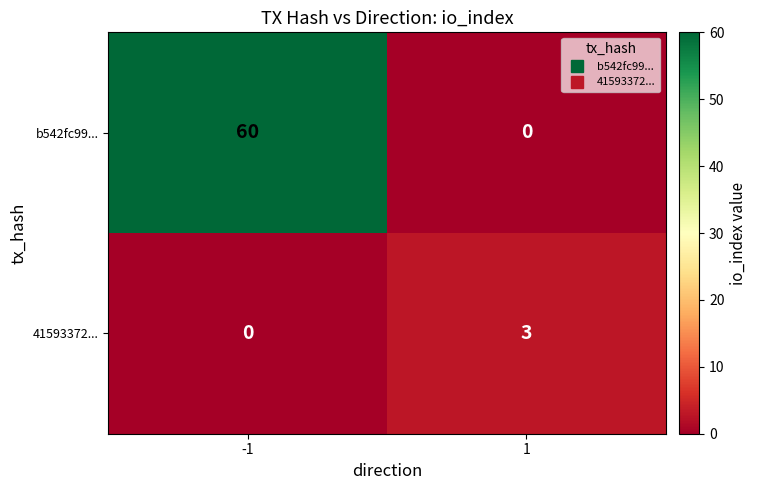

What is the total value across all series at -1?

60